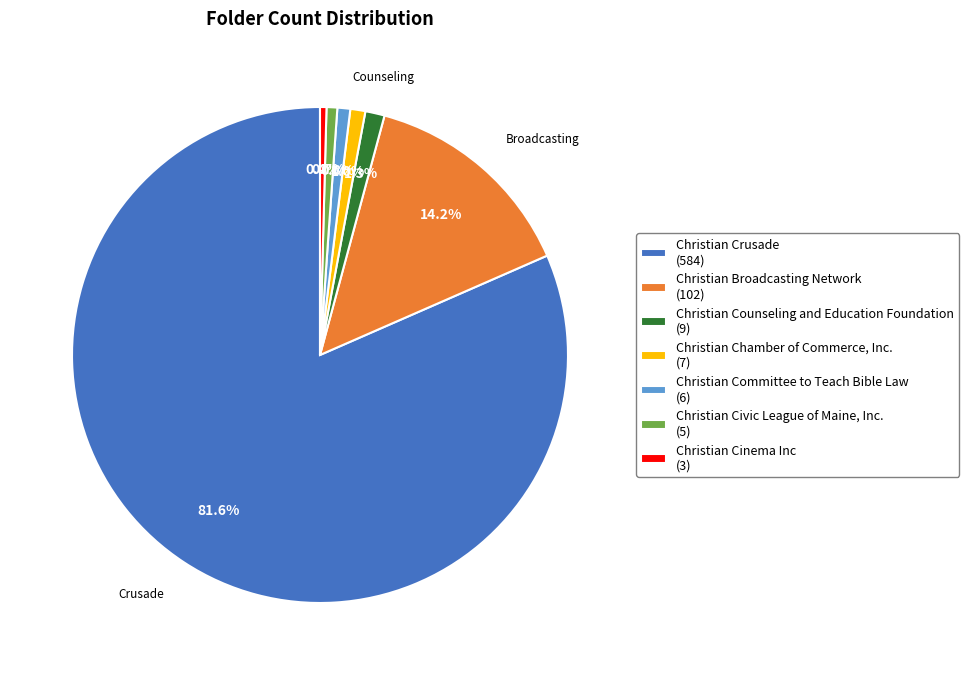

Count the number of slices in the pie.

7